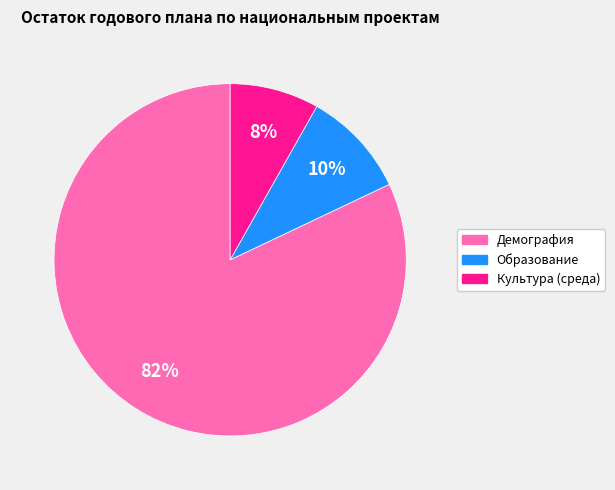

To the nearest percent, what is the difference between the largest and smallest slice percentages?

74%